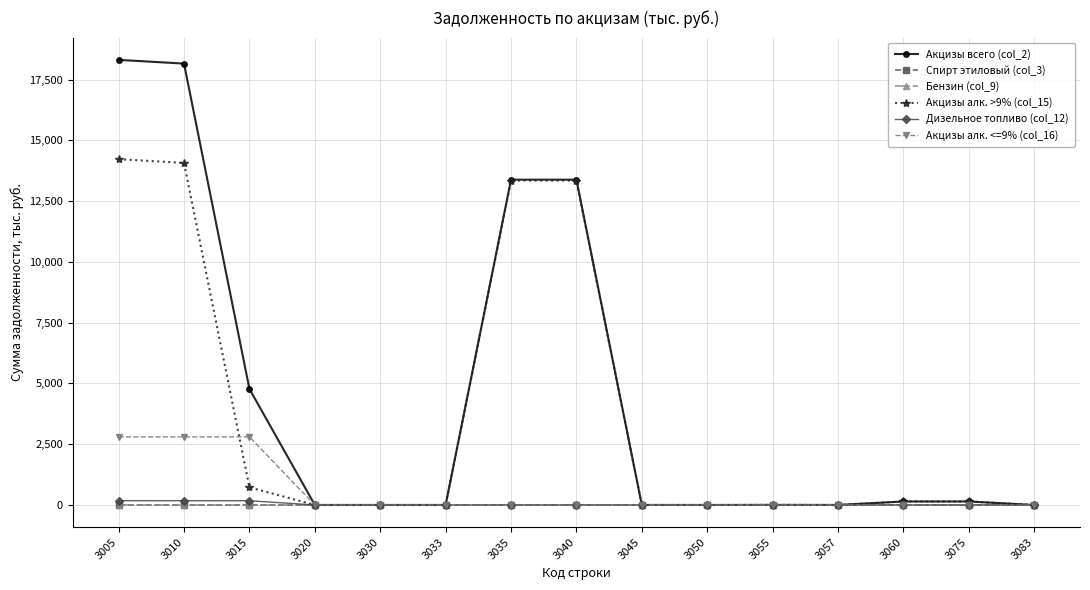

What is the sum of the Акцизы алк. >9% (col_15) values at 3005 and 3010?

28301